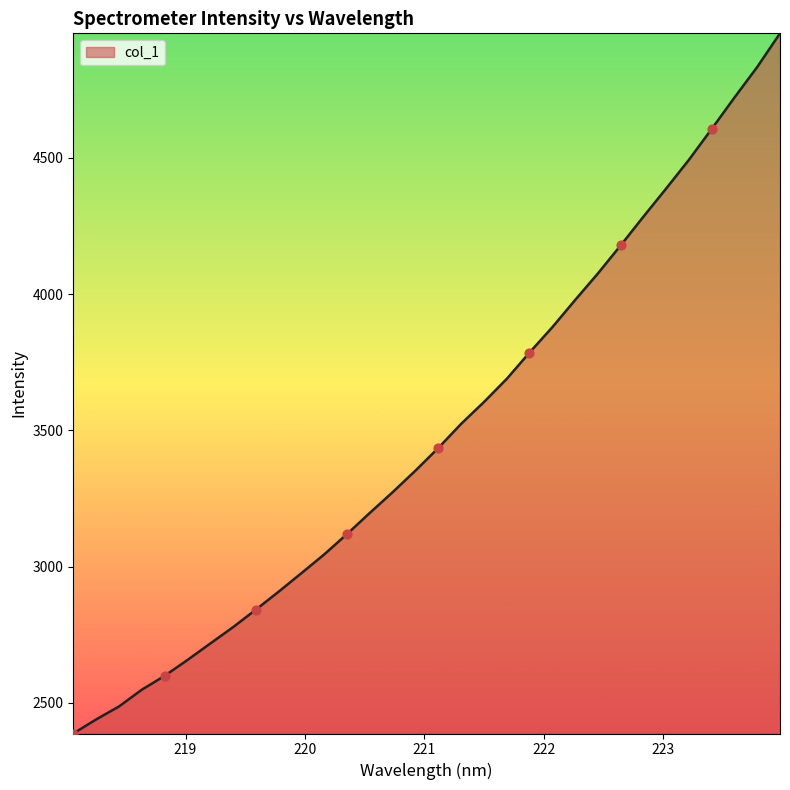

What is the difference between the maximum and minimum values?

2569.2